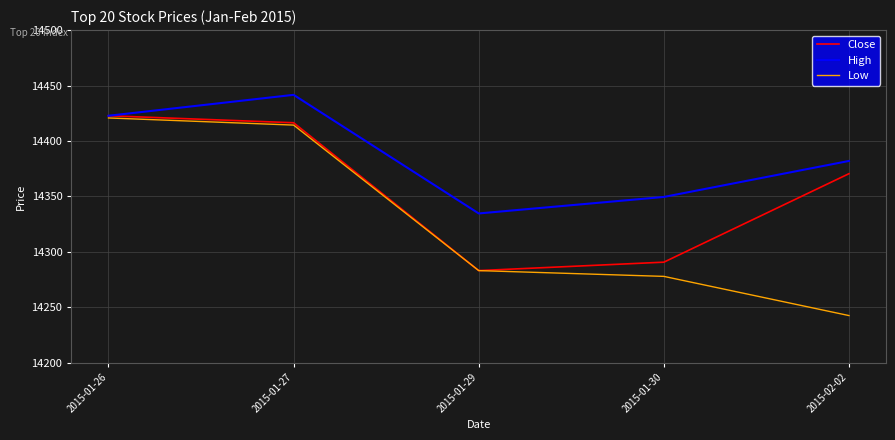

Which series has the largest total across all categories?

High